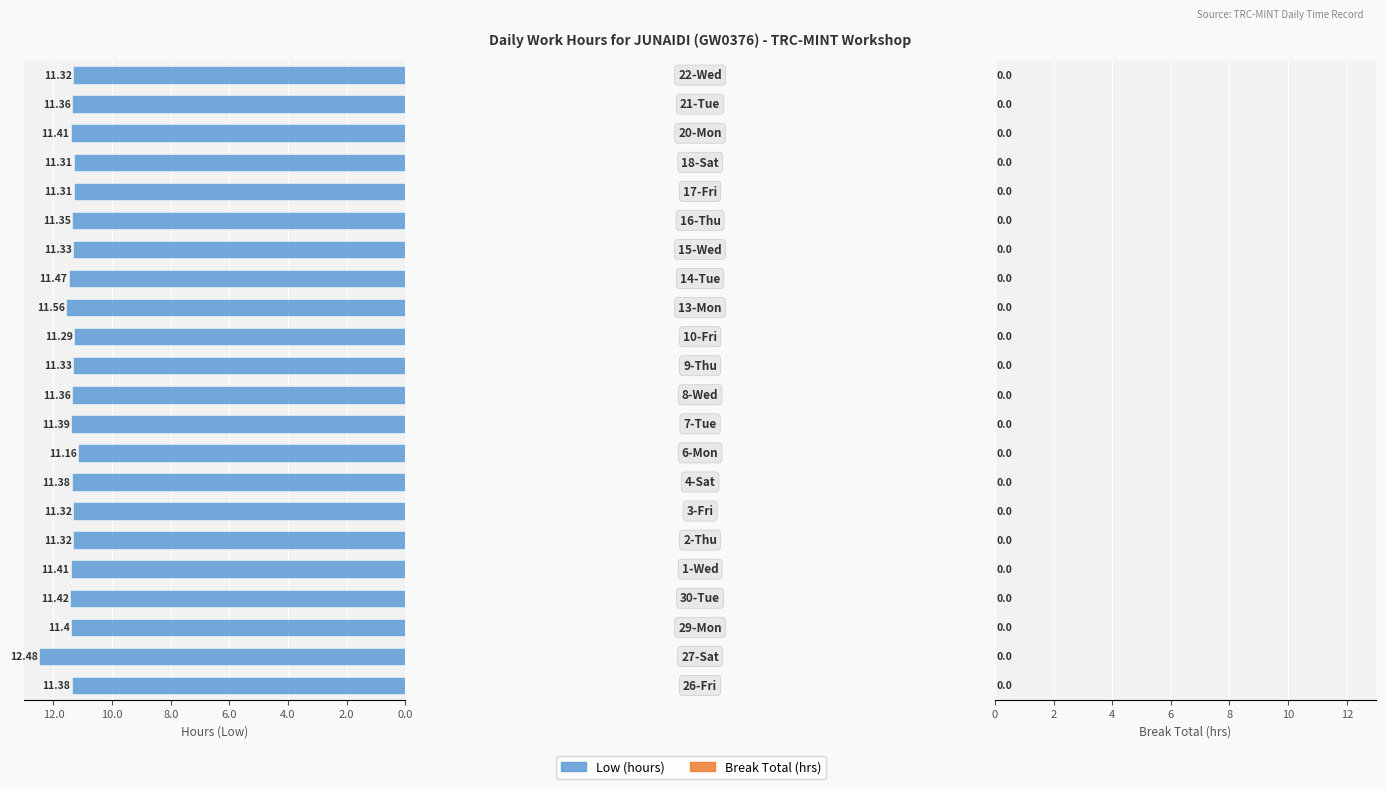

What is the difference between the maximum and minimum values?

1.3